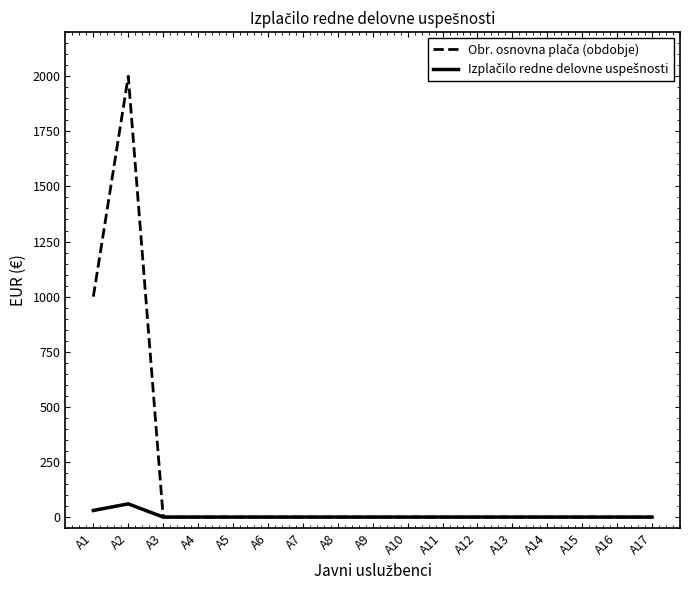

What is the greatest value displayed?

2000